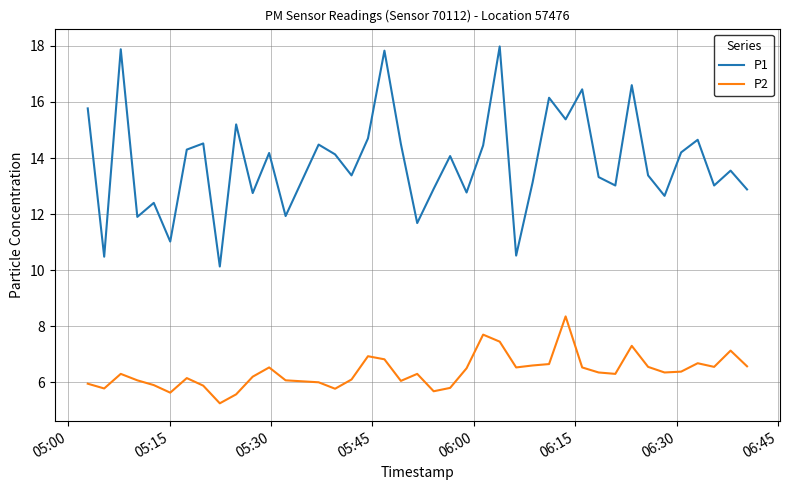

What are all the series names shown in the legend?

P1, P2